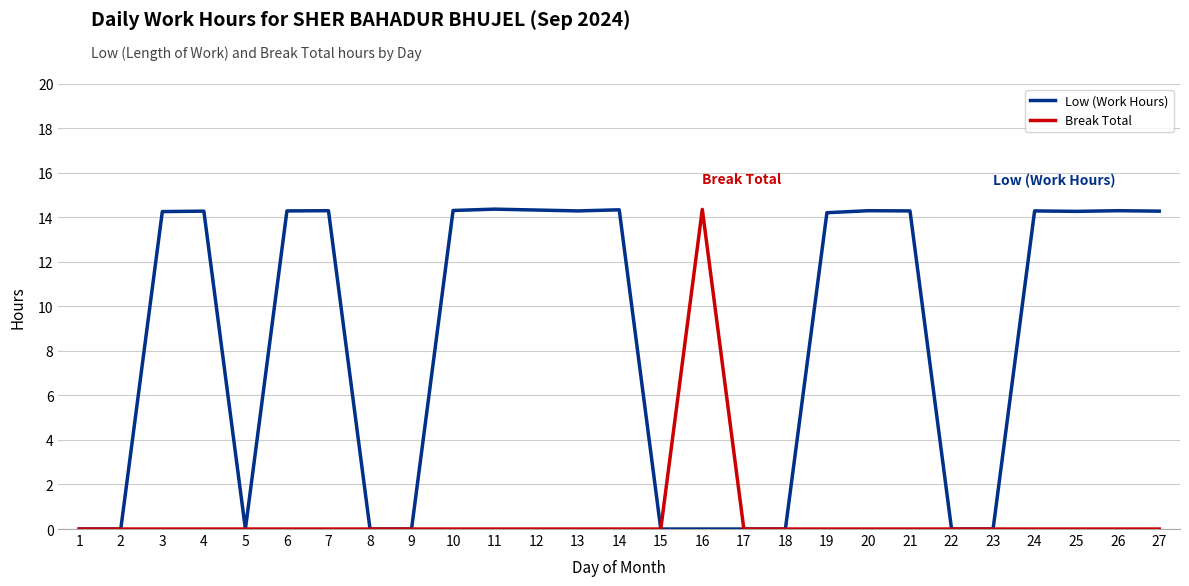

List the series in order of their overall mean, lowest first.

Break Total, Low (Work Hours)